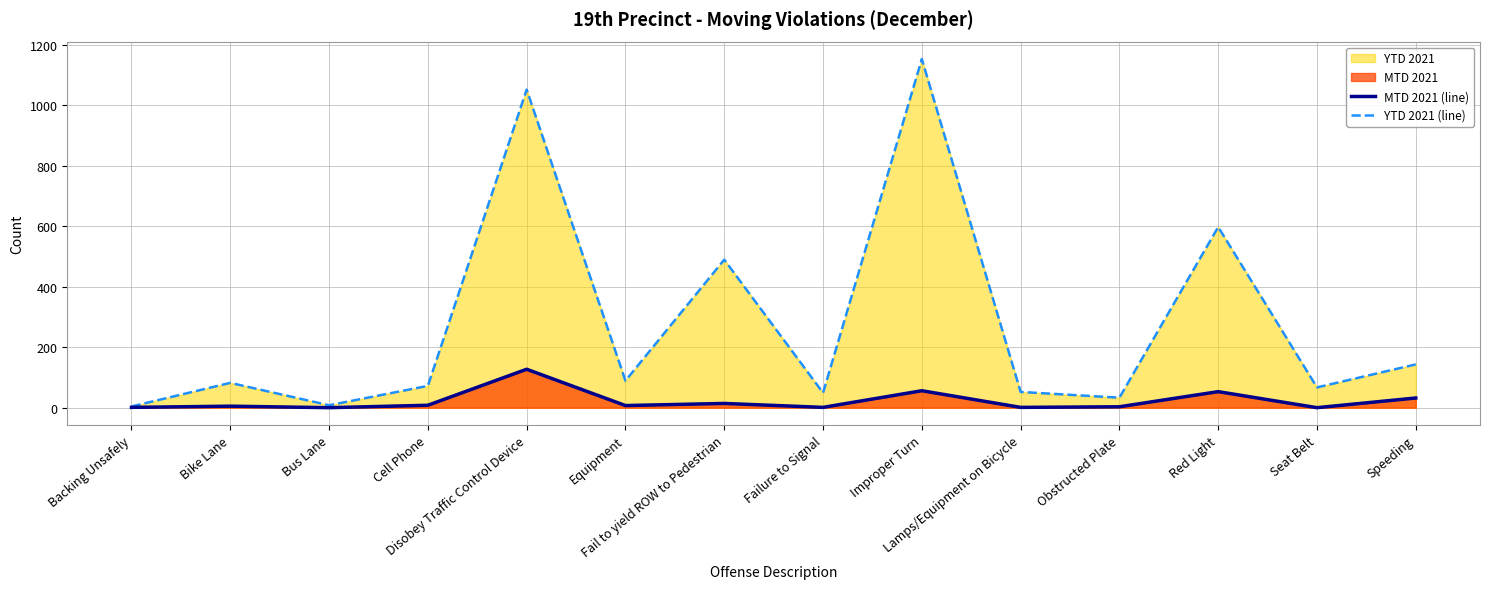

At which label is MTD 2021 (line) closest to 63?

Improper Turn